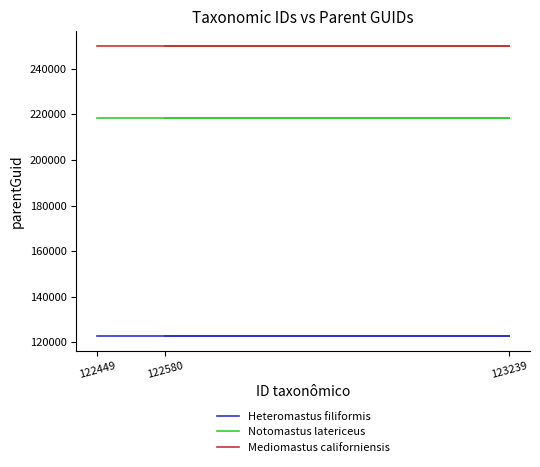

What is the value of the Heteromastus filiformis point at the 2nd from the left?

122691